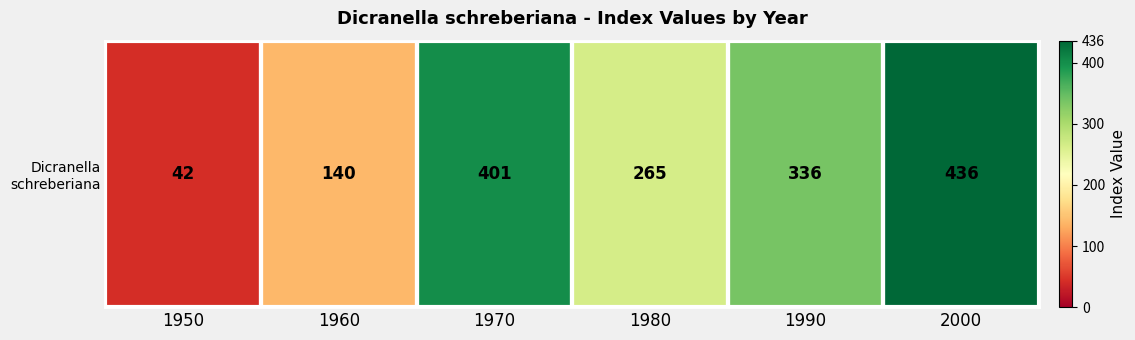

Is it true that the value at 1960 is 140?

True